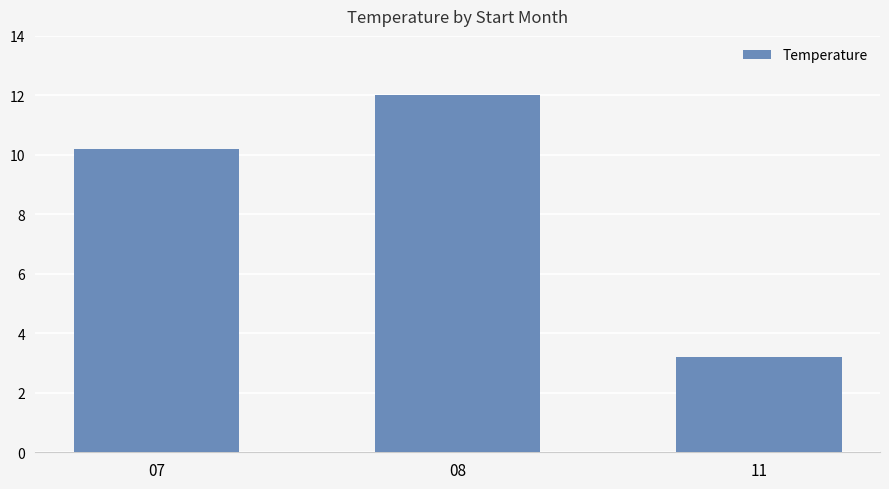

The value at 07 is 10.2. True or false?

True